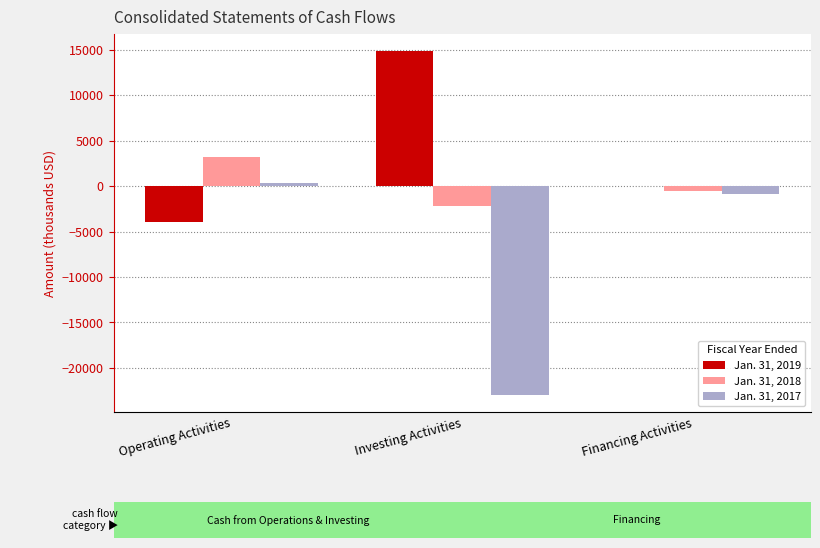

What is the sum of all Jan. 31, 2017 values?

-23423